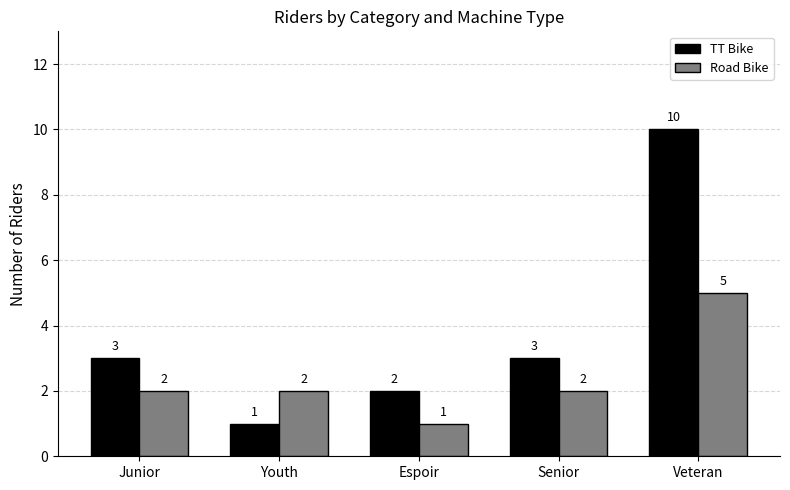

How many groups of bars are there?

5